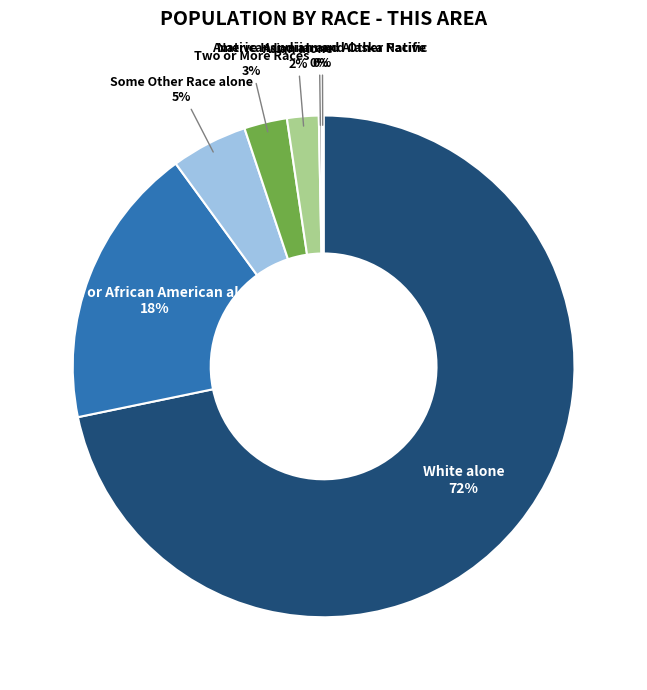

To the nearest percent, what is the average slice percentage?

14%